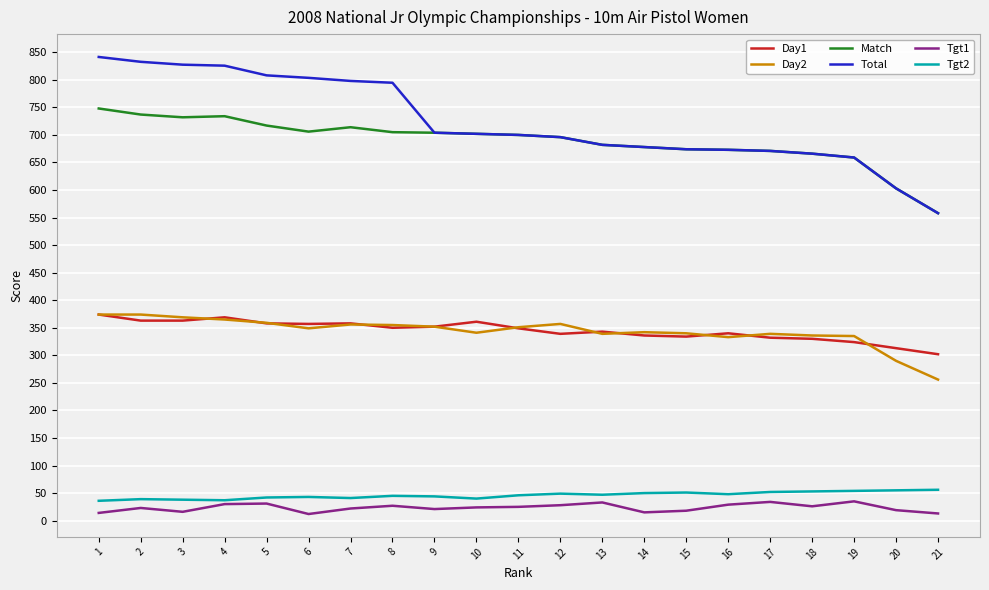

Is the value of Tgt1 at 17 greater than the value of Day2 at 12?

No